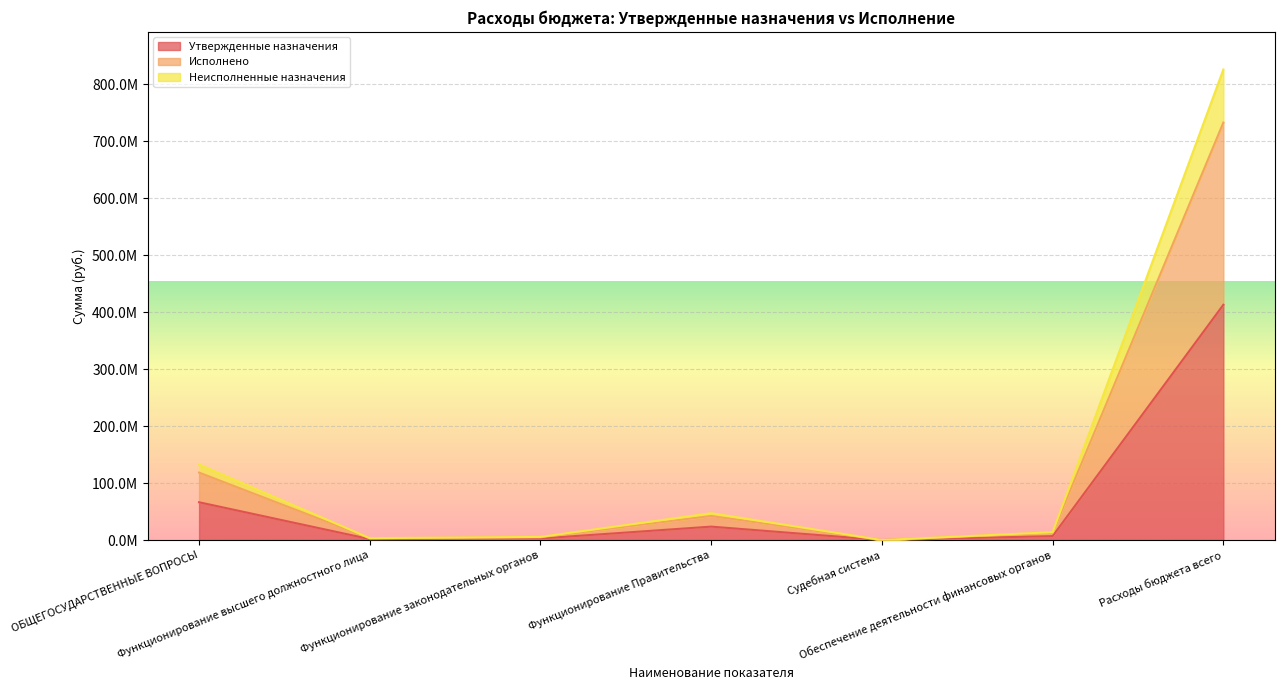

Between Функционирование высшего должностного лица and Расходы бюджета всего, which series saw the biggest shift?

Неисполненные назначения